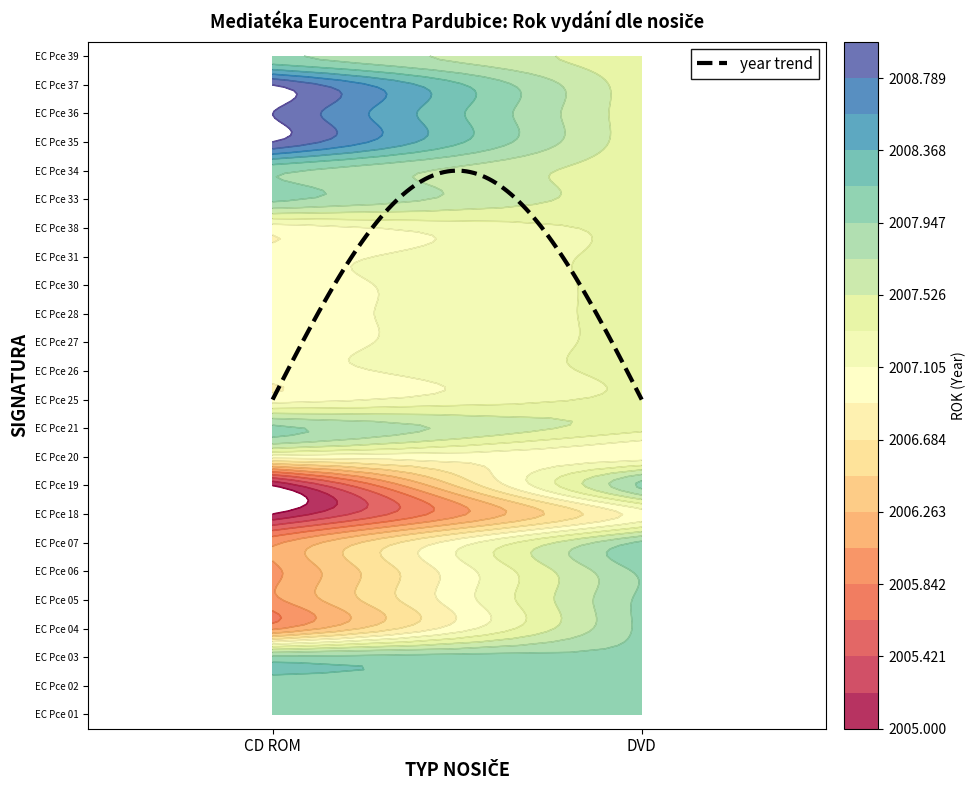

At which label does CD ROM reach its minimum?

EC Pce 18